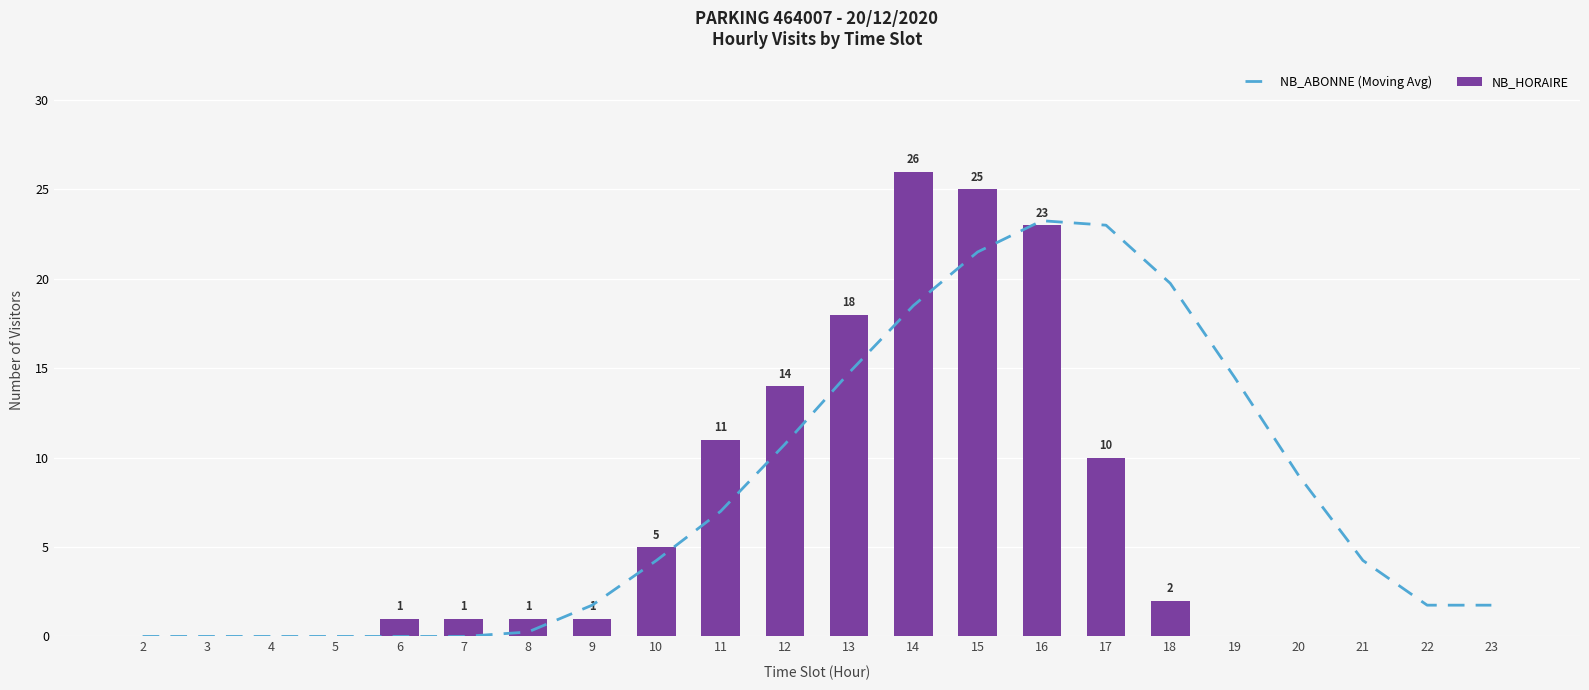

At which label is NB_HORAIRE closest to 13?

12